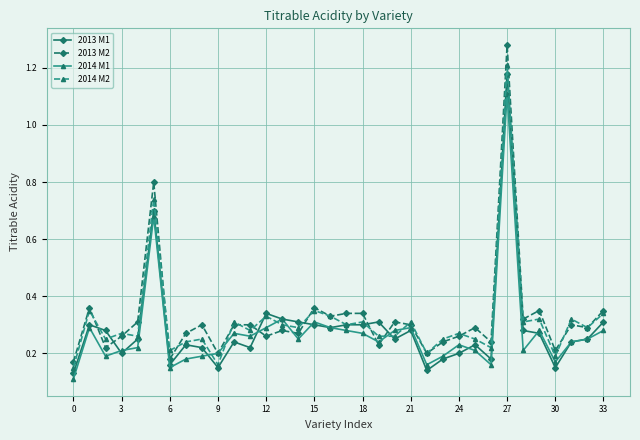

At how many categories does at least one series exceed 0?

34